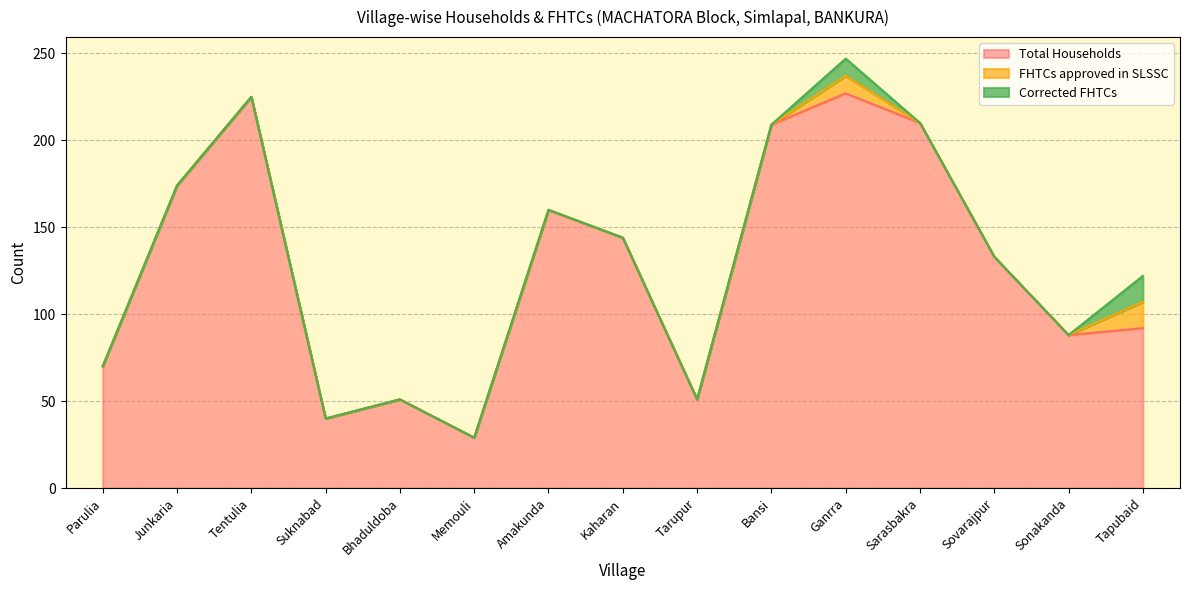

At which category does the chart reach its peak across all series?

Ganrra